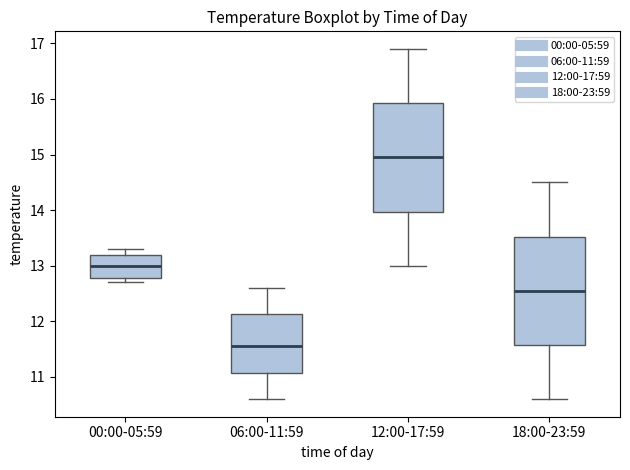

Where is the lower edge of the box for 18:00-23:59 on the y-axis? The values are not printed on the chart, so give them approximately, as read against the axis.

11.6